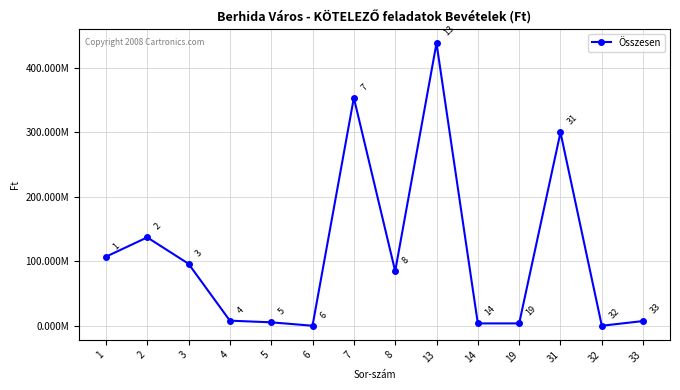

Is it true that the value at 2 is 72404592?

False